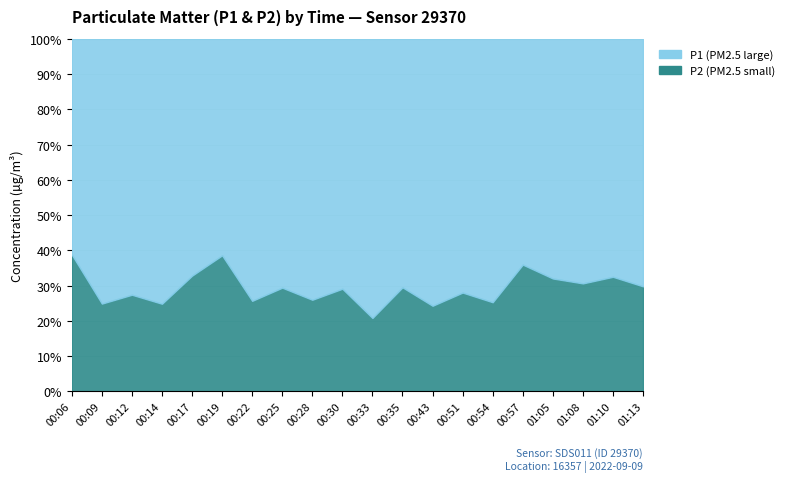

The P1 series shows 6.8 at 00:51. True or false?

False